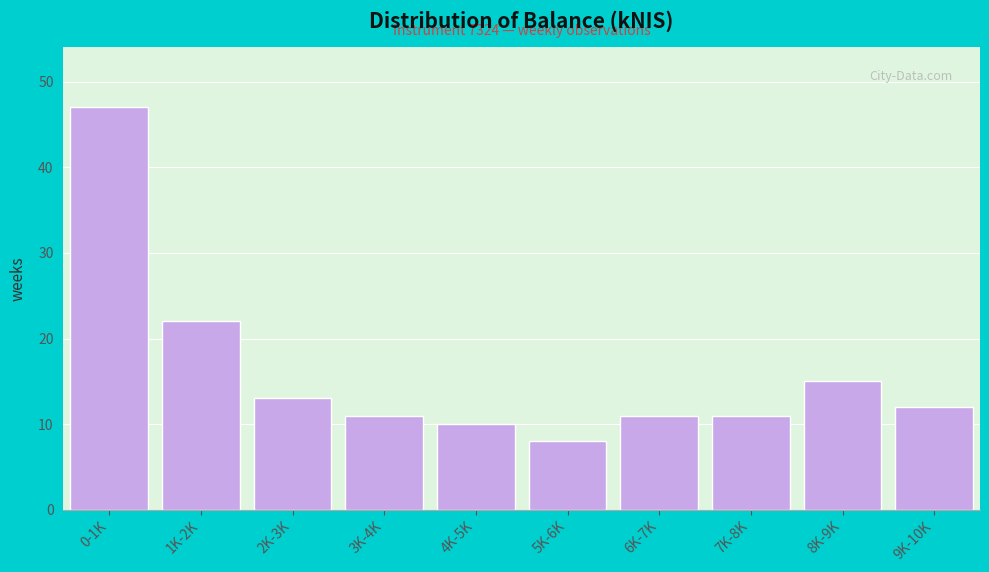

Reading left to right, transcribe all the data shown in this chart.

47	22	13	11	10	8	11	11	15	12